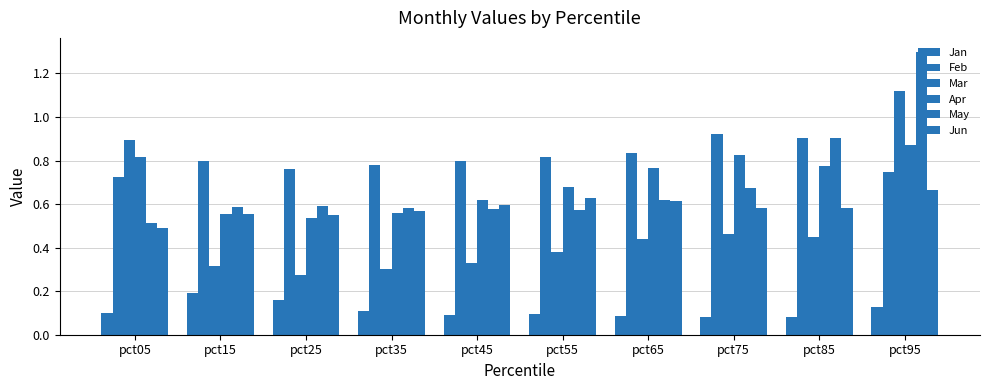

At pct25, list the series in order from smallest to largest.

Jan, Mar, Apr, Jun, May, Feb